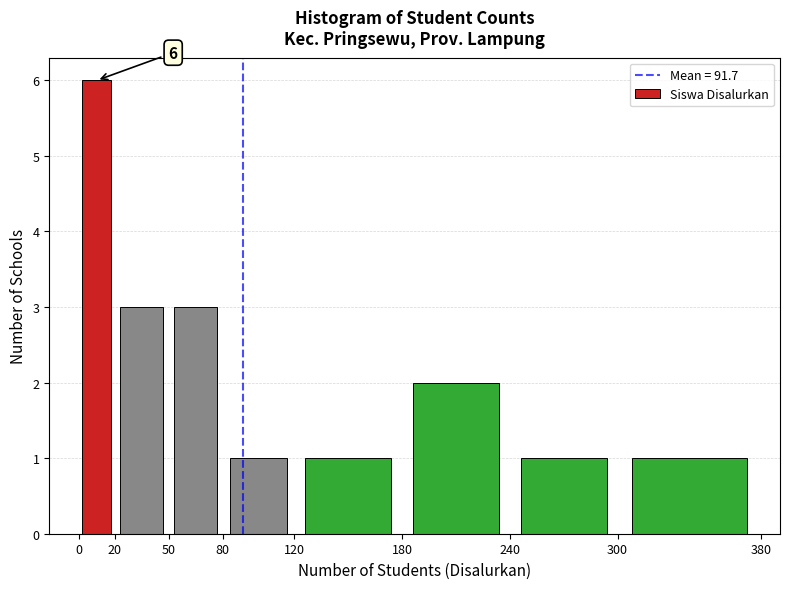

Over which range of the x-axis is the bar tallest?

0 to 20